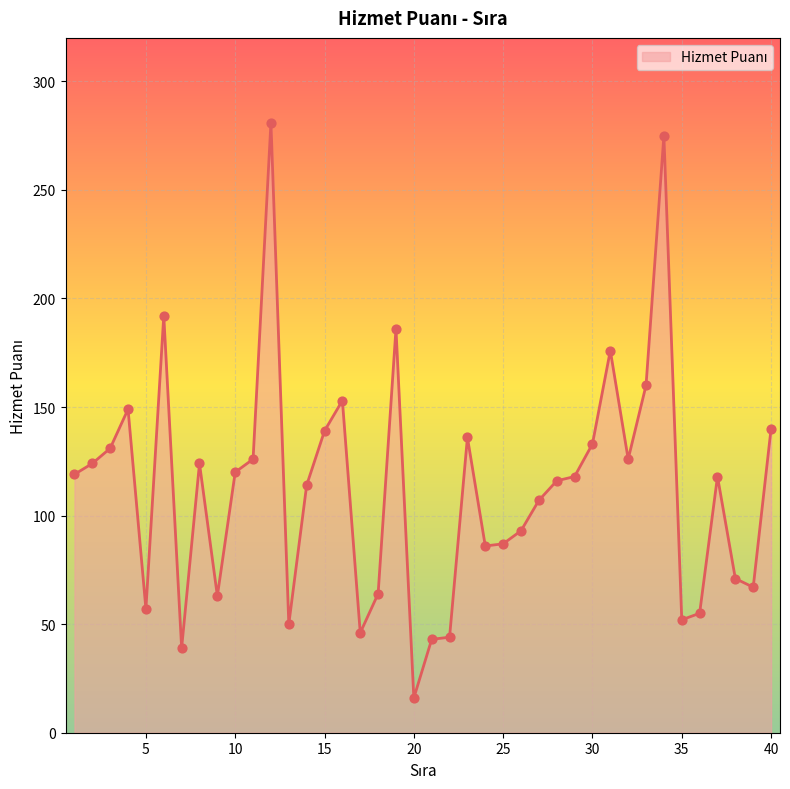

What is the difference between the maximum and minimum values?

265